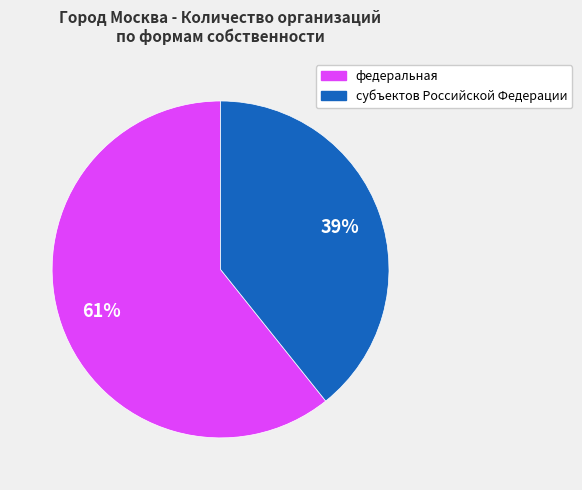

Is it true that субъектов Российской Федерации is 29% of the pie?

False